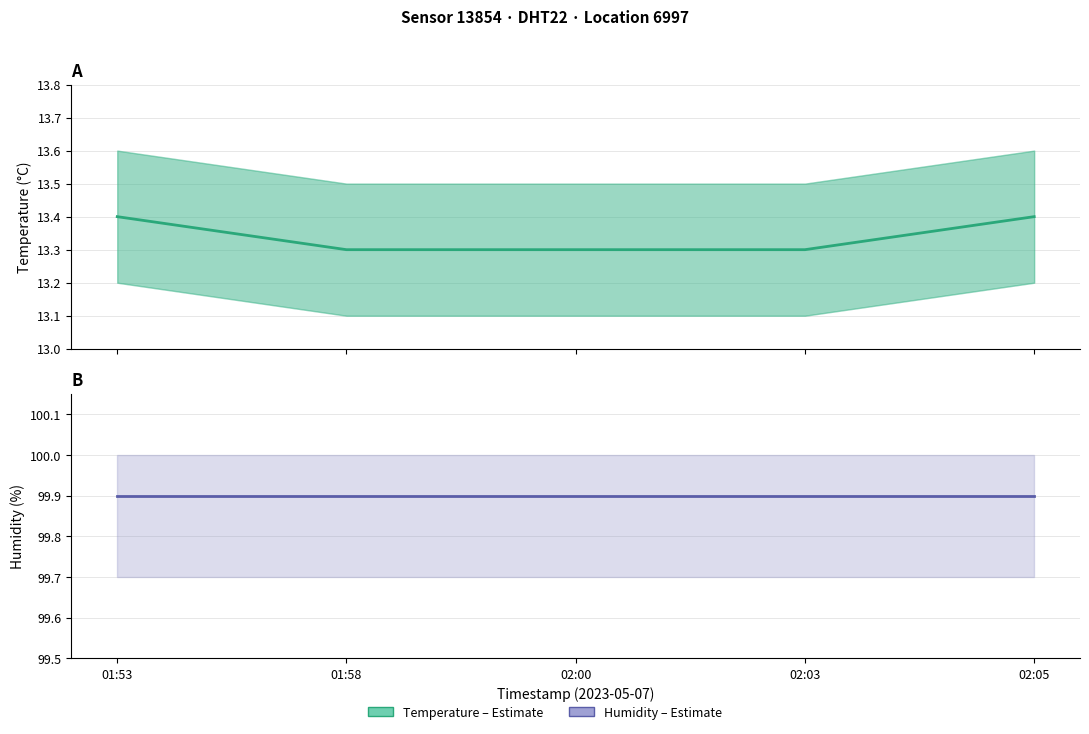

What is the value of the temperature point at the 2nd from the left?

13.3